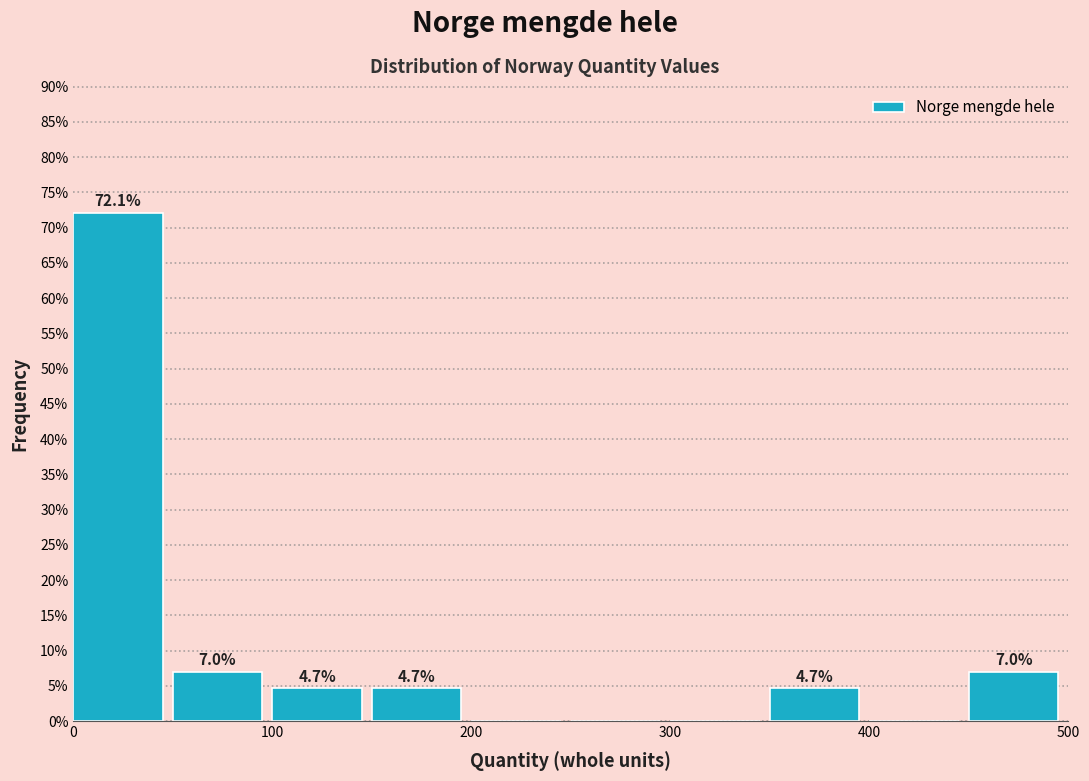

Which range on the x-axis has the tallest bar?

0 to 50